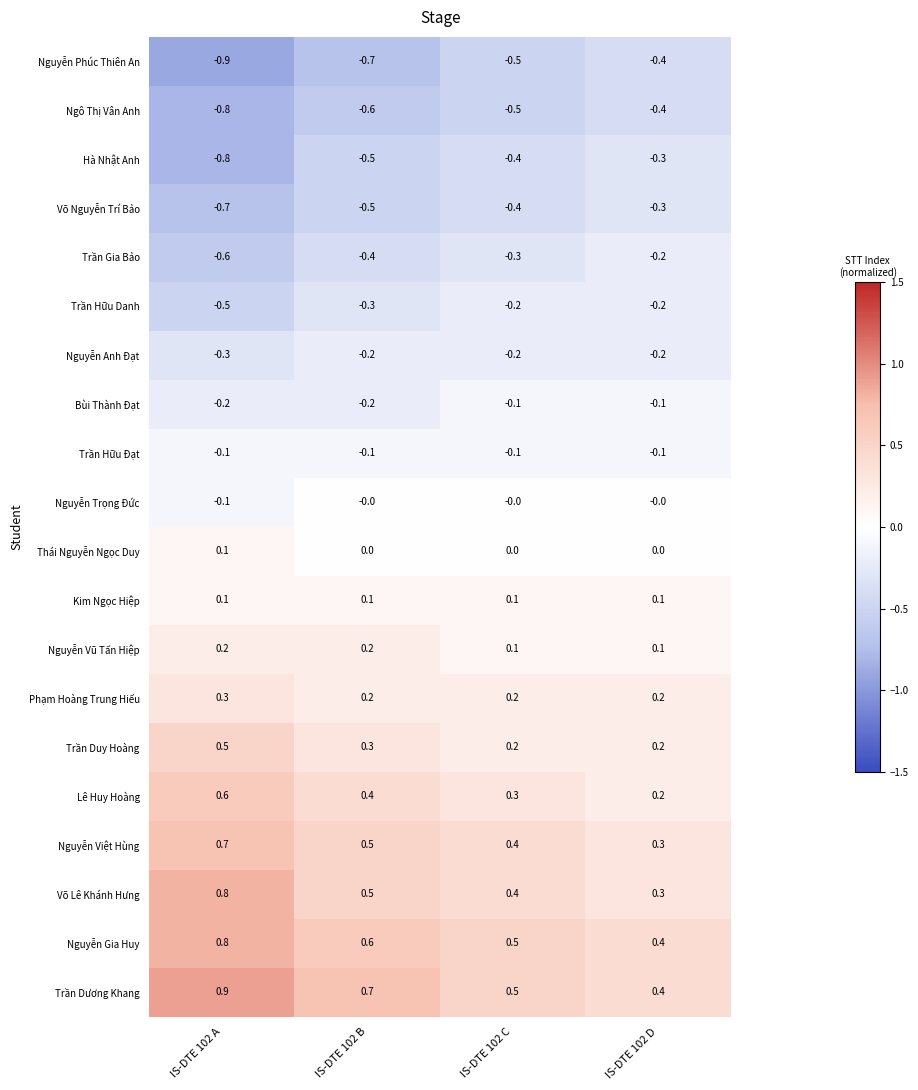

What is the spread (max minus min) of values at IS-DTE 102 D?

0.8